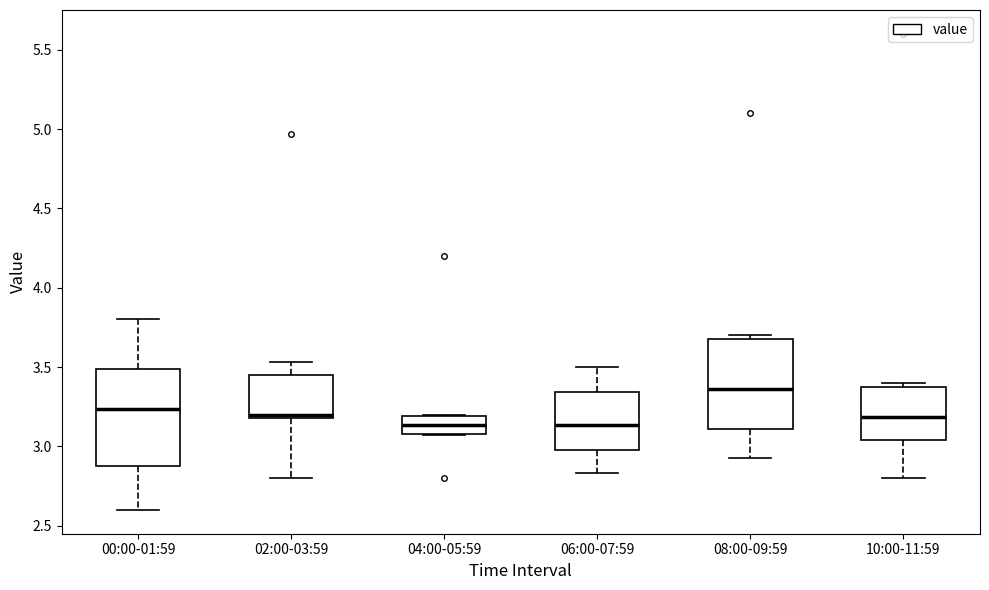

Where does the median line of the box for 04:00-05:59 sit on the y-axis? The values are not printed on the chart, so give them approximately, as read against the axis.

3.15